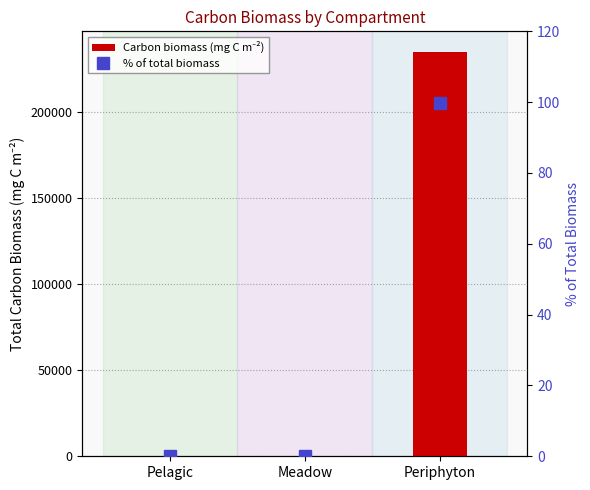

Is it true that Carbon biomass (mg C m⁻²) equals 139.9 at Pelagic?

True